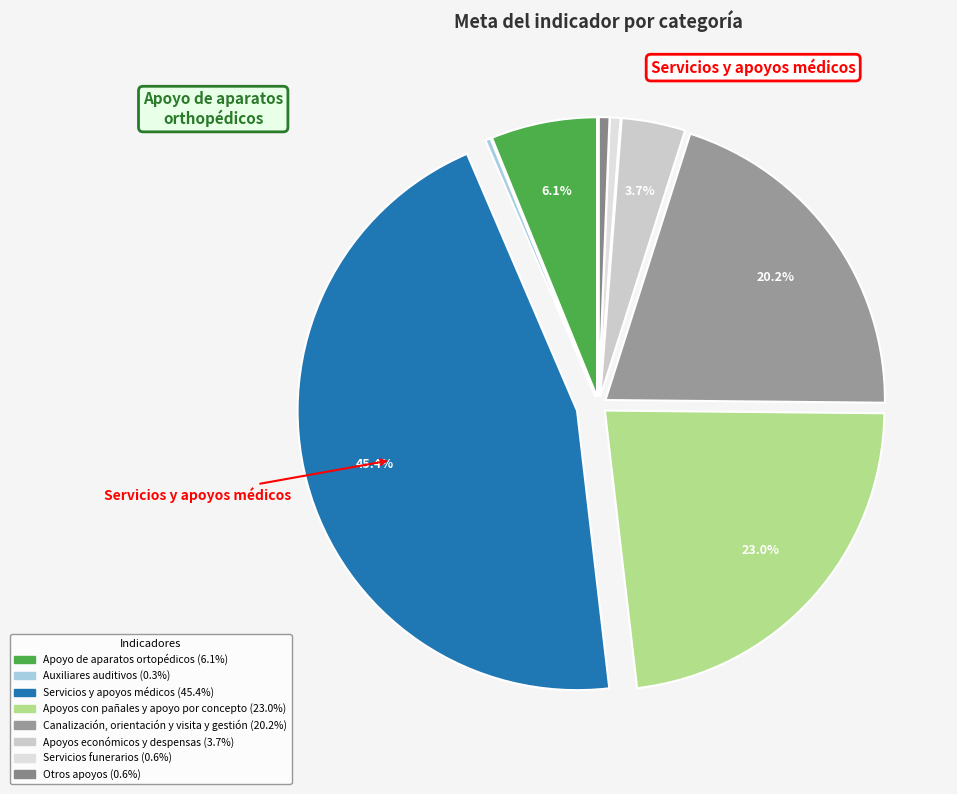

Approximately how many times larger is the value at Otros apoyos compared to Apoyos económicos y despensas?

0.2